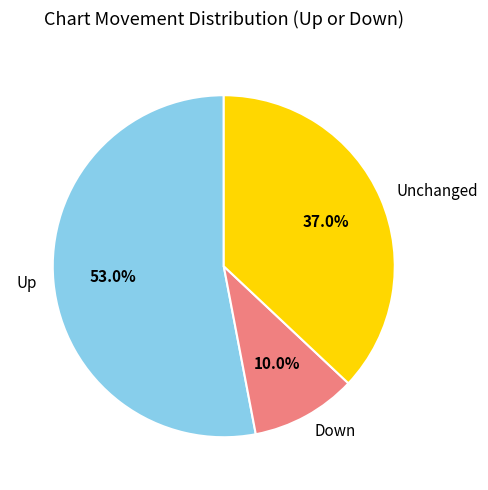

What percentage is NOT represented by Up?

47.0%